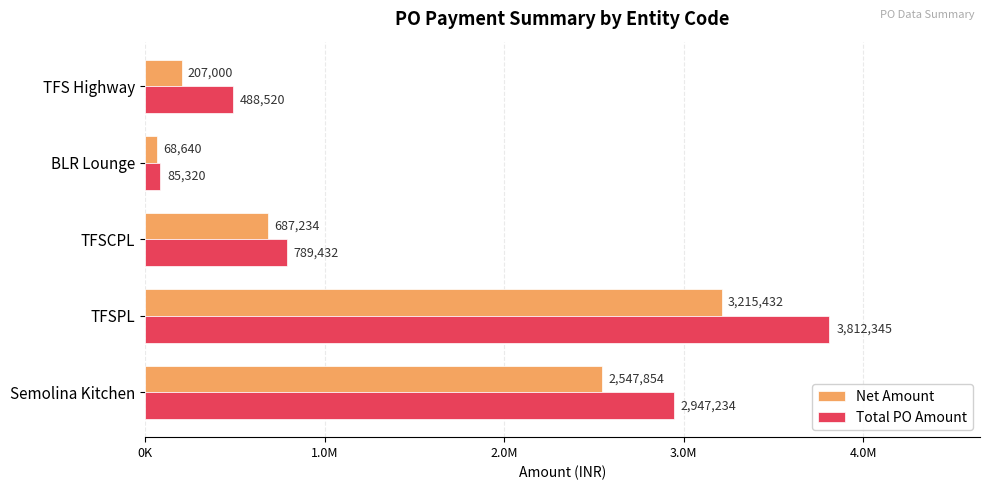

What position from the left is TFSCPL?

3